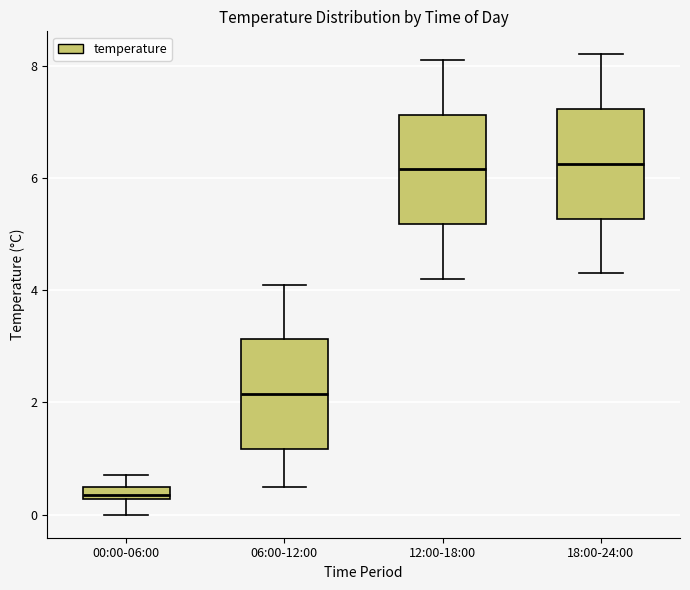

Where does the lower whisker of the box for 12:00-18:00 end on the y-axis? The values are not printed on the chart, so give them approximately, as read against the axis.

4.2